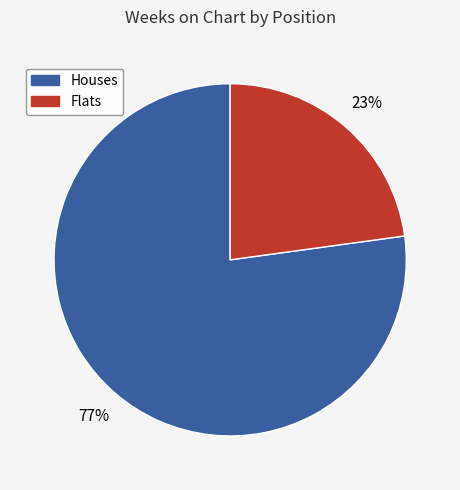

To the nearest percent, what is the average slice percentage?

50%